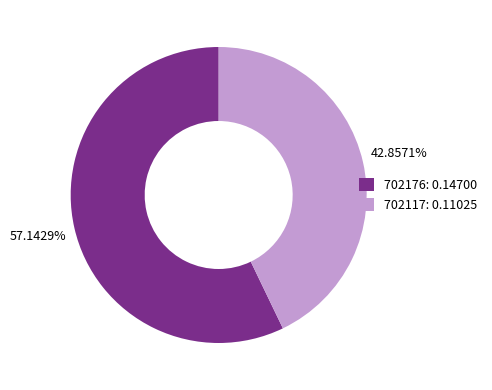

What is the smallest slice in the pie chart?

702117